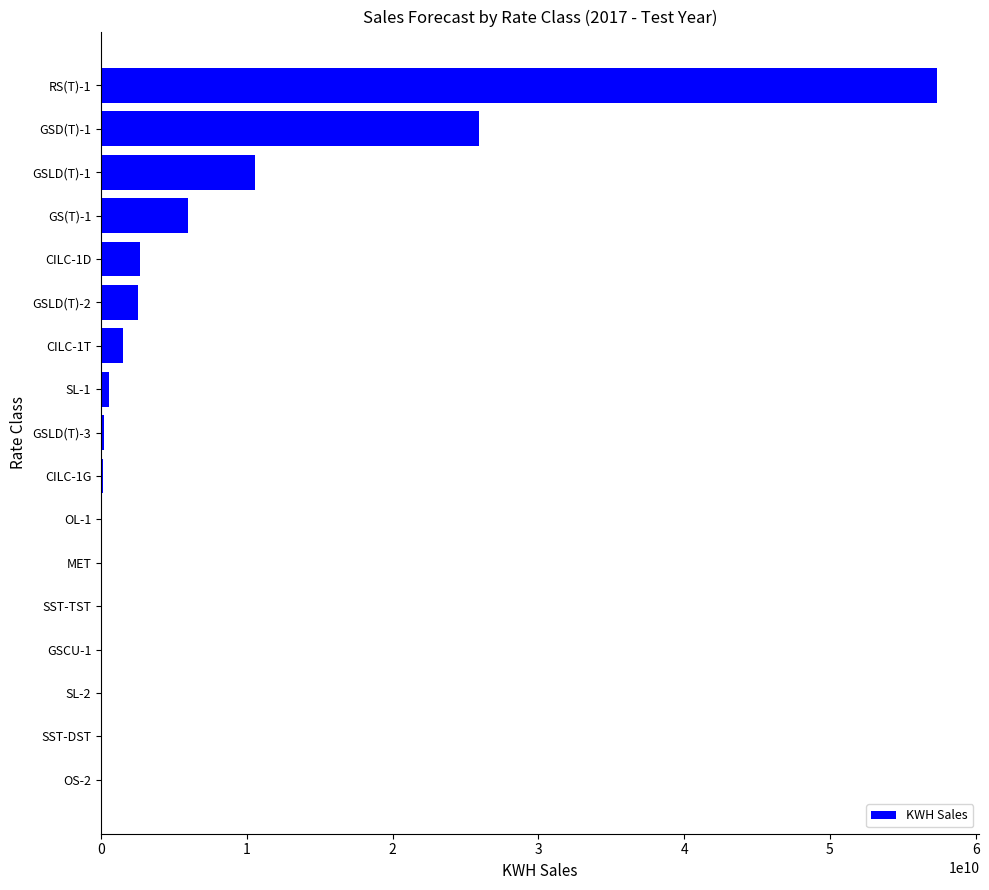

What is the sum of all values?

107842681173